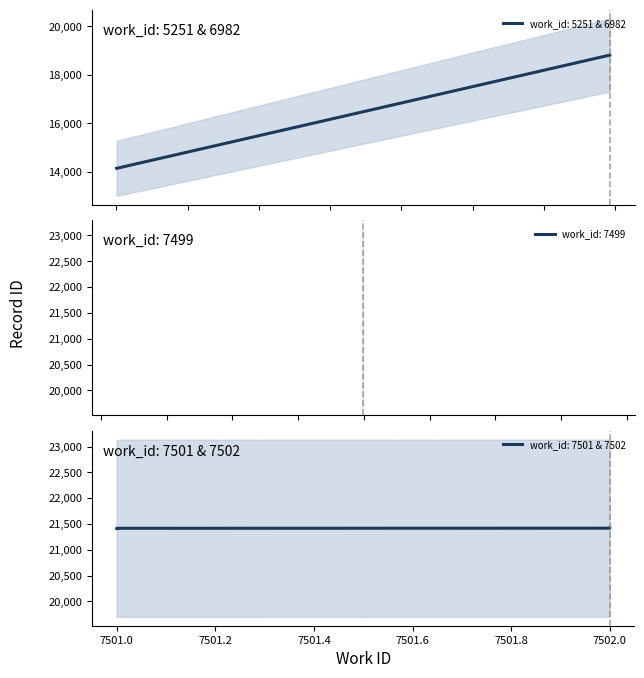

Reading right to left, extract all data points from this chart.

work_id: 7502	7502	7501	7501	7499	7499	7499	7499	6982	5251
id: 21420	21419	21417	21415	21410	21409	21408	21405	18815	14148